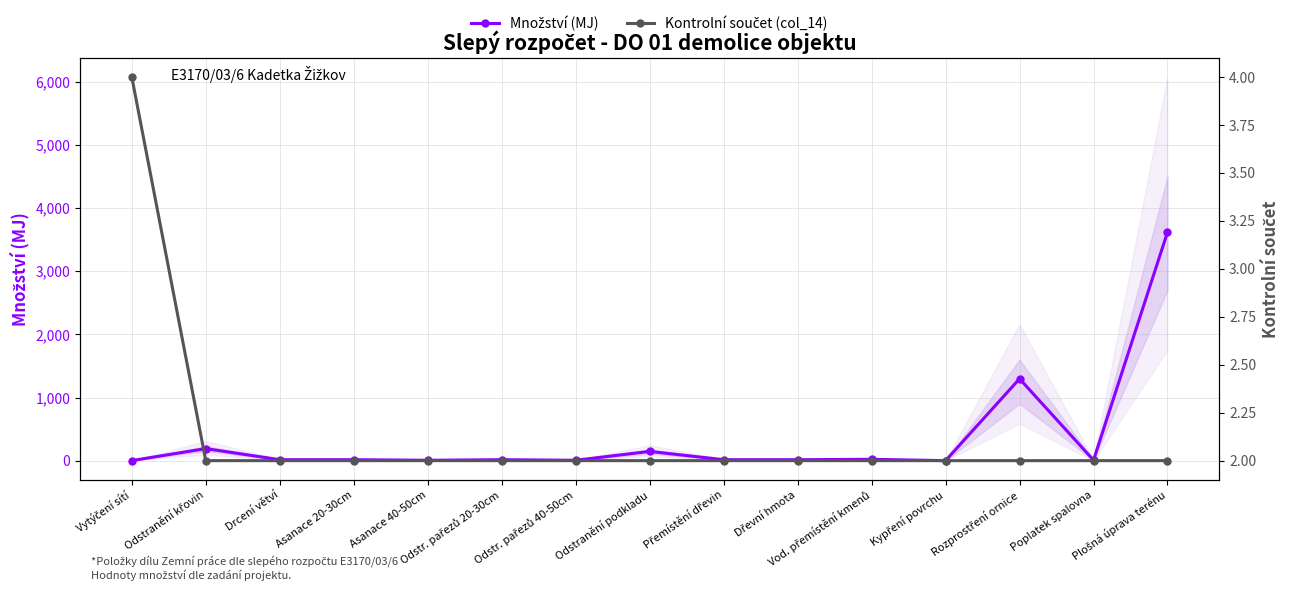

What is the label of the 3rd point from the left?

Drcení větví